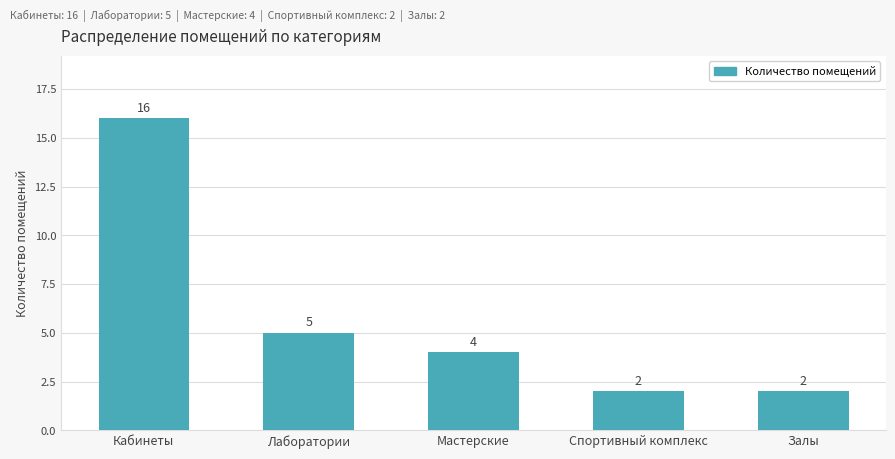

What is the difference between the second highest and second lowest values?

3